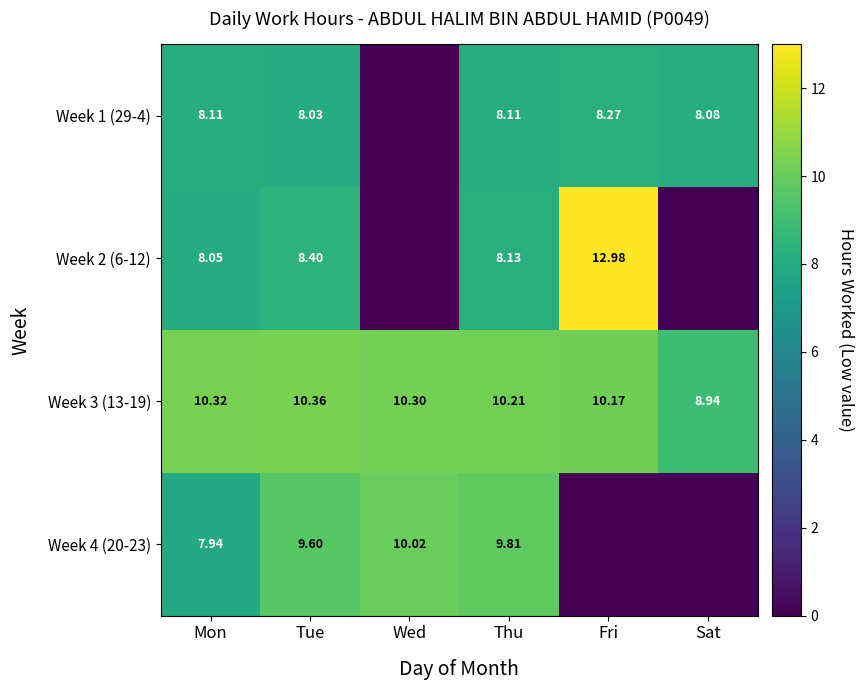

At which category is the sum across all series the highest?

Tue